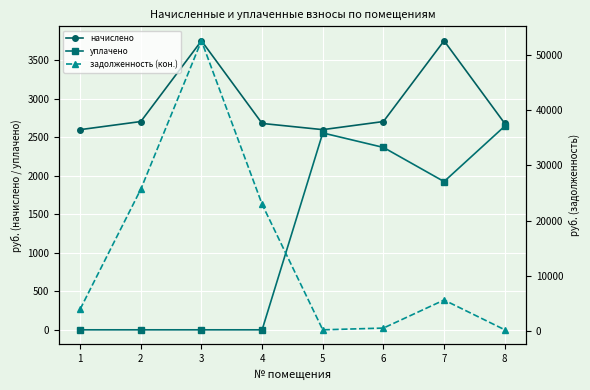

Reading left to right, list all the values displayed in this chart.

начислено: 1=2598.2	2=2703.6	3=3751.7	4=2678.8	5=2598.2	6=2703.6	7=3751.7	8=2678.8
уплачено: 1=0.0	2=0.0	3=0.0	4=0.0	5=2555.5	6=2367.4	7=1924.2	8=2643.4
задолженность (кон.): 1=4023.0	2=25703.9	3=52540.4	4=22973.4	5=288.7	6=605.1	7=5675.8	8=297.6